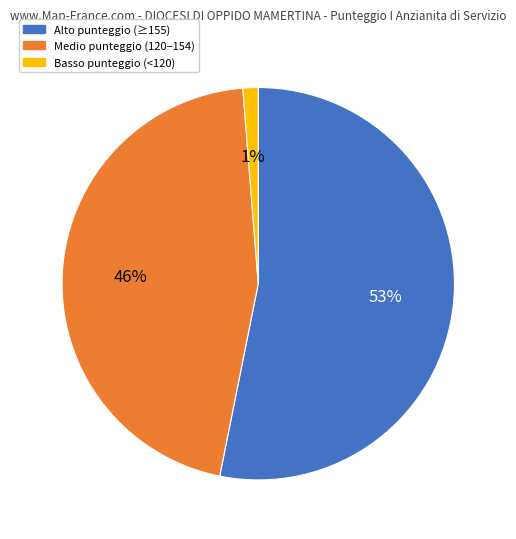

The Medio punteggio (120–154) slice represents 56% of the pie. True or false?

False